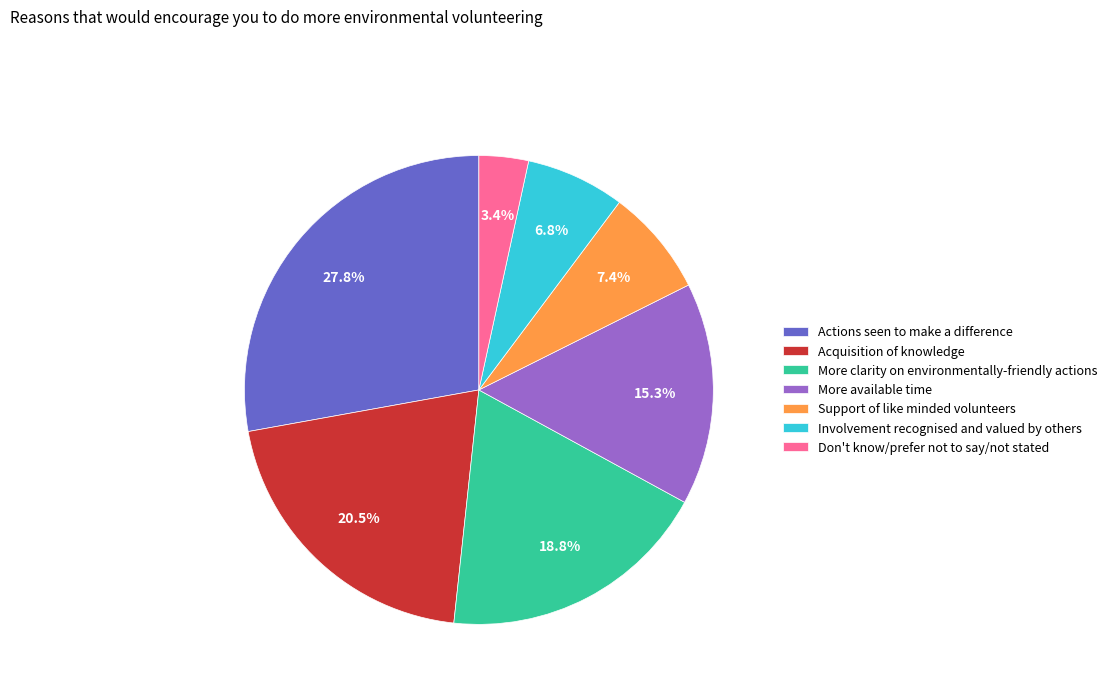

Which slice is the largest?

Actions seen to make a difference